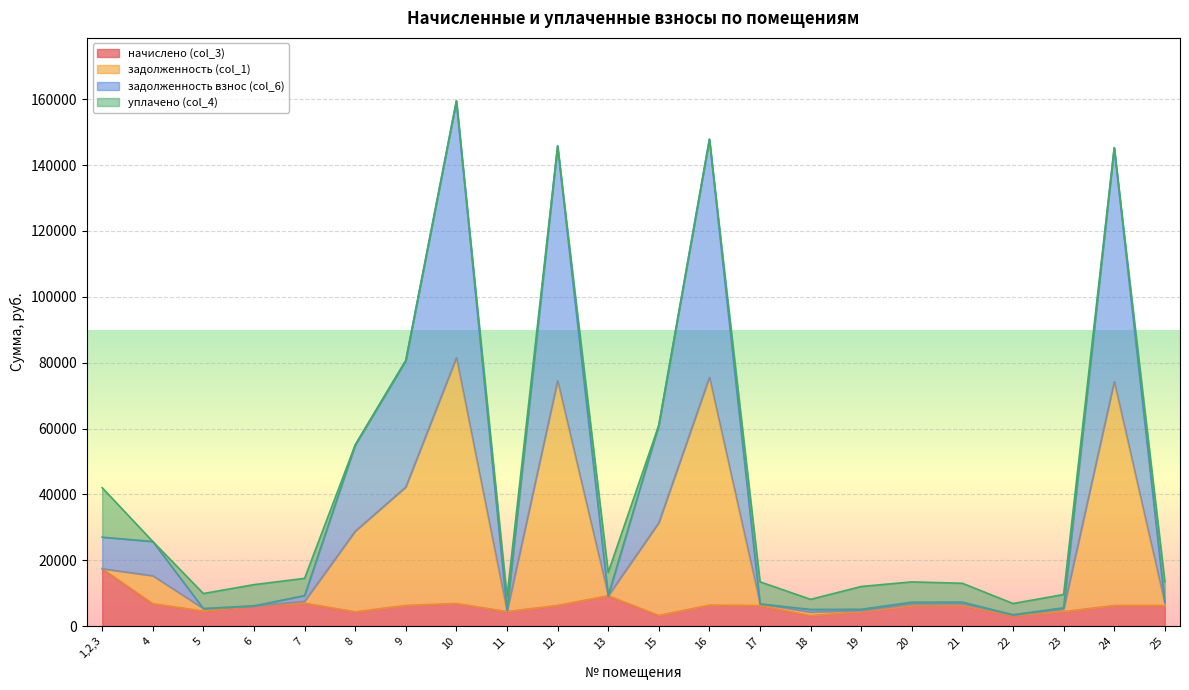

Is it true that задолженность взнос (col_6) equals 952.7 at 11?

False